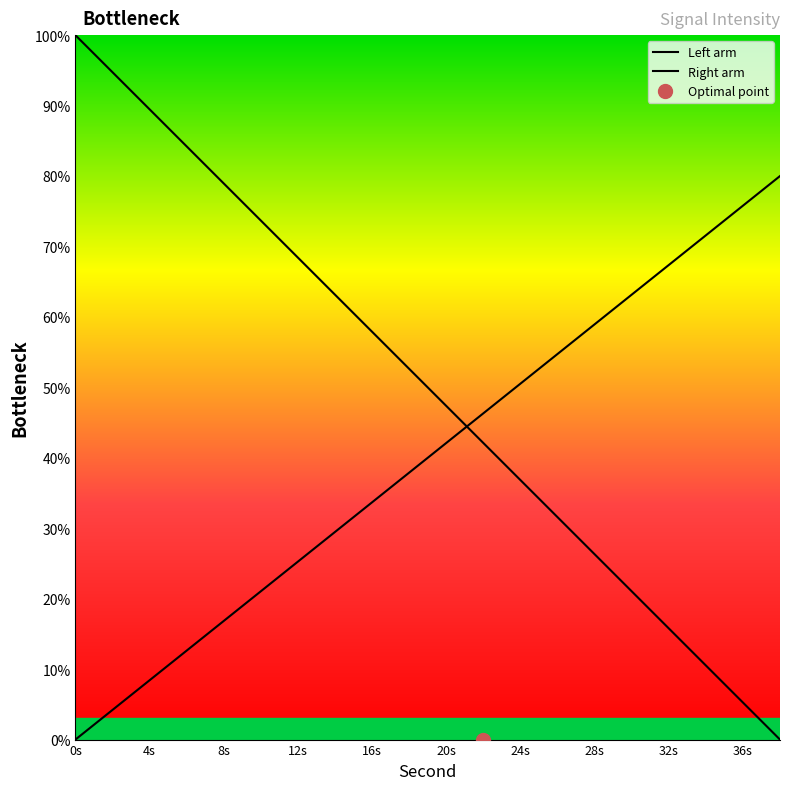

How many lines are shown in the chart?

2